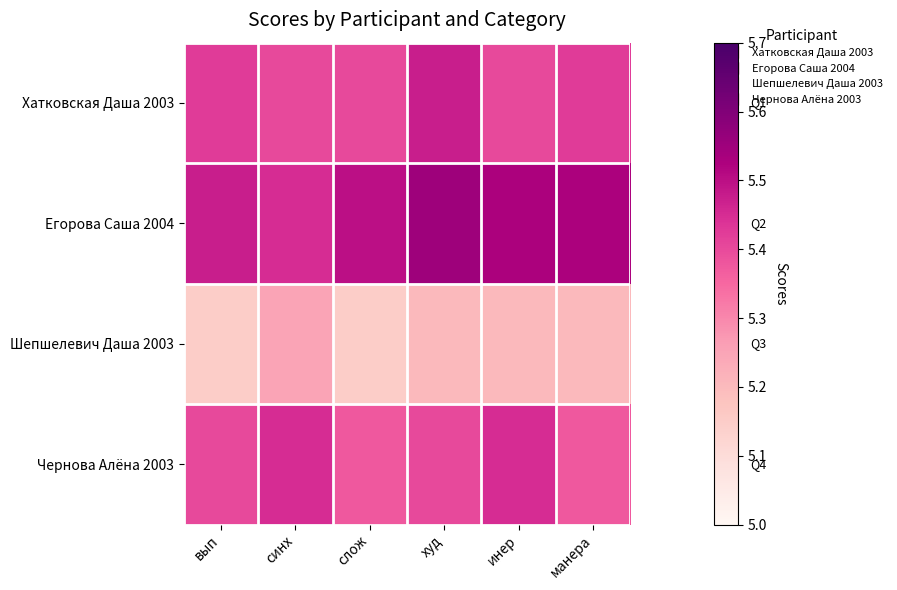

How many categories are shown in the chart?

6